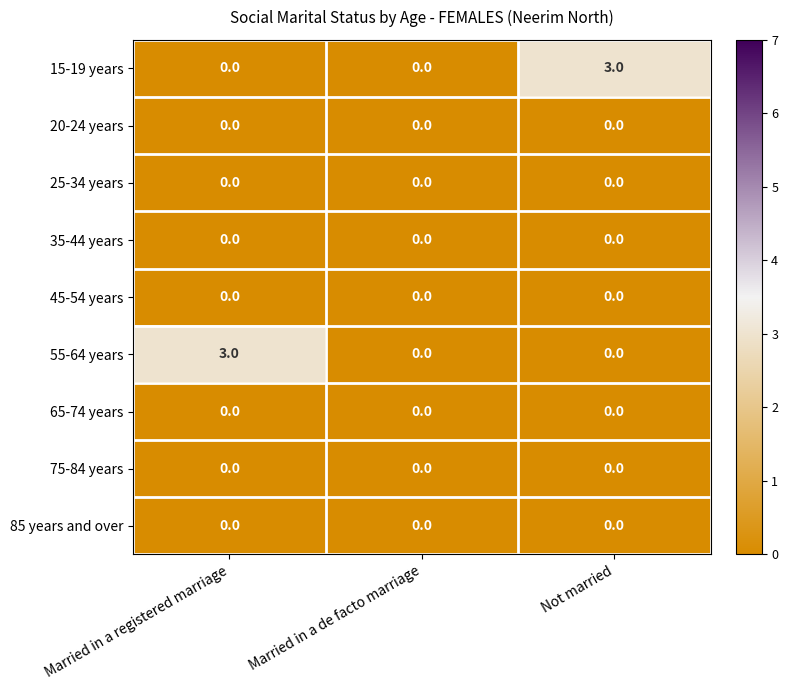

What is the total value across all series at Married in a registered marriage?

3